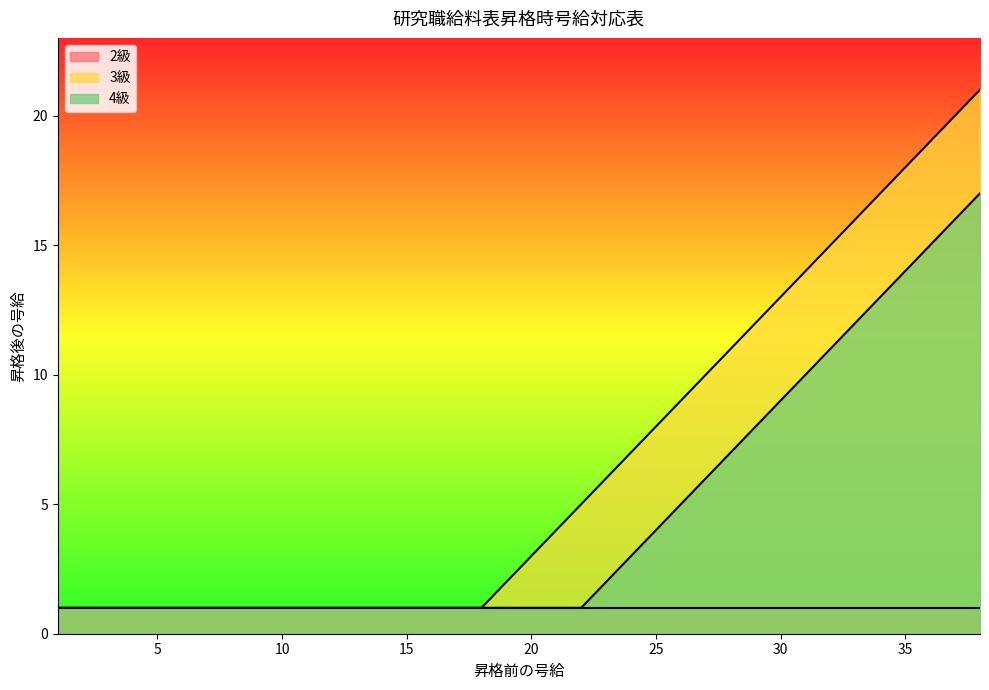

What is the sum of all 3級 values?

248